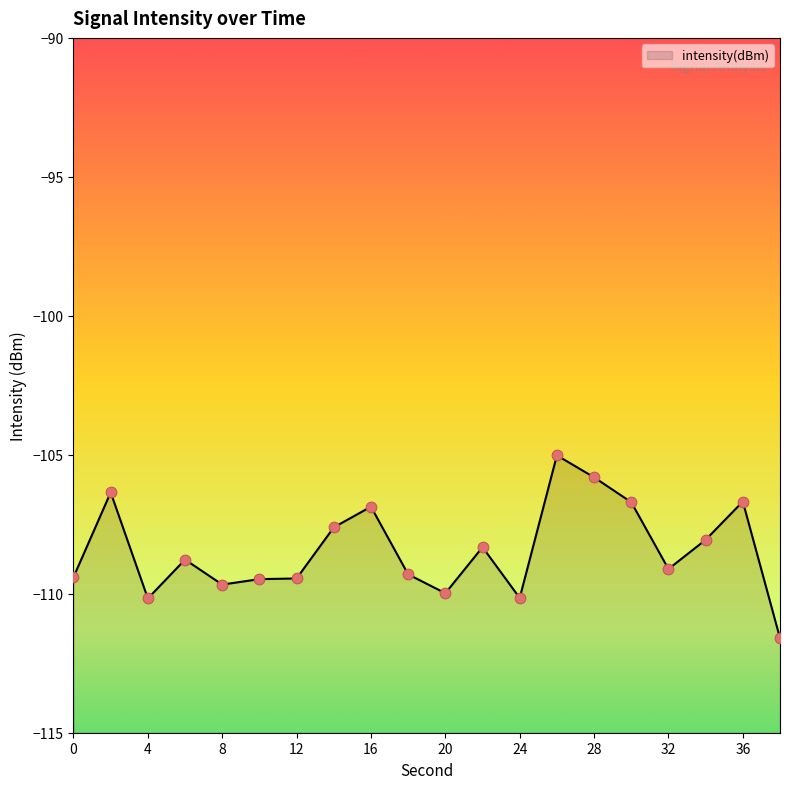

What is the change in value from 6 to 34?

+0.7